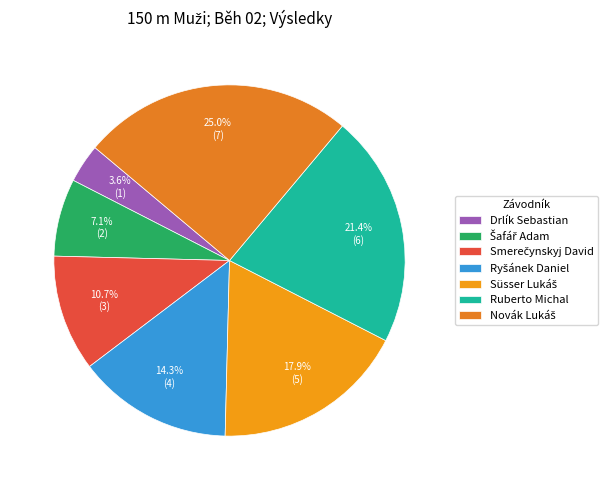

What percentage is the Süsser Lukáš slice, to the nearest percent?

18%